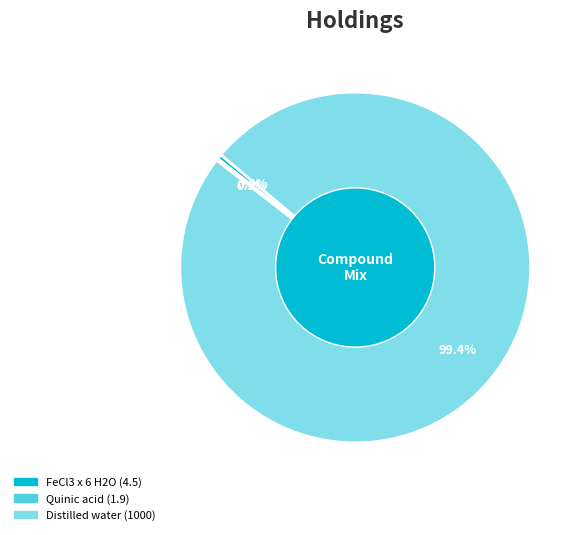

How much of the chart is everything except FeCl3 x 6 H2O?

99.6%